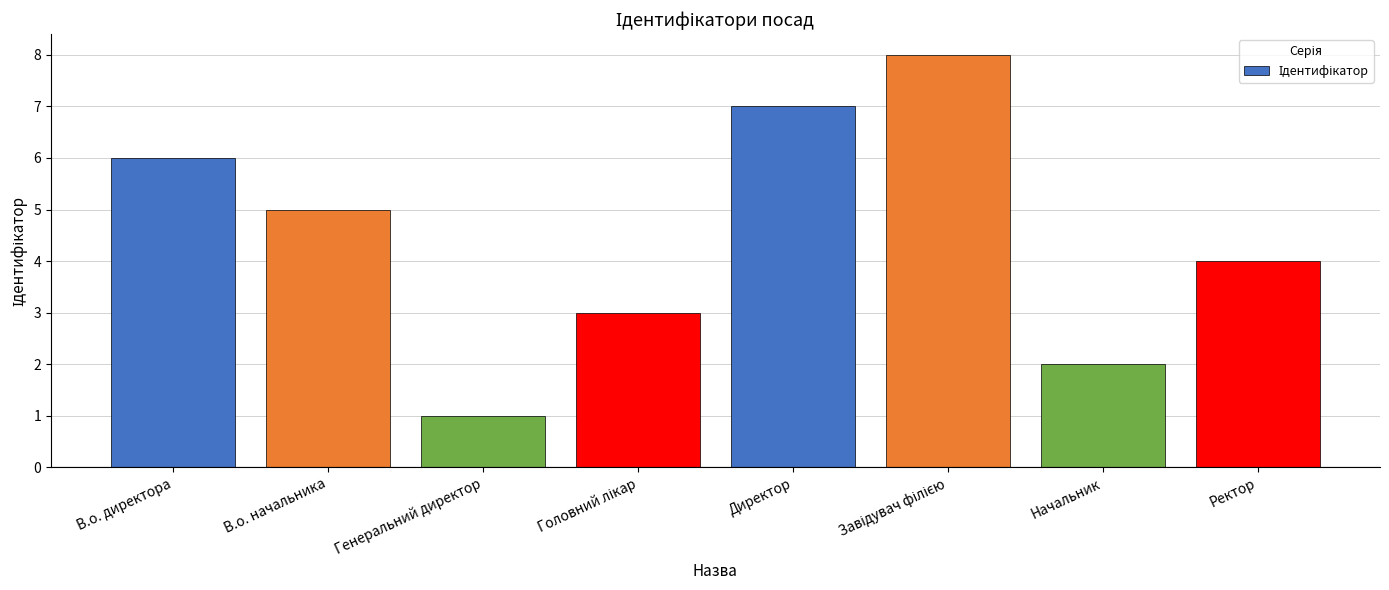

Count the values in the range 3 to 7.

5